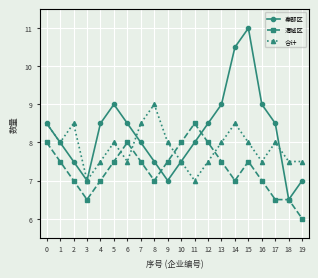

At 12, list the series in order from smallest to largest.

合计, 渭城区, 秦都区